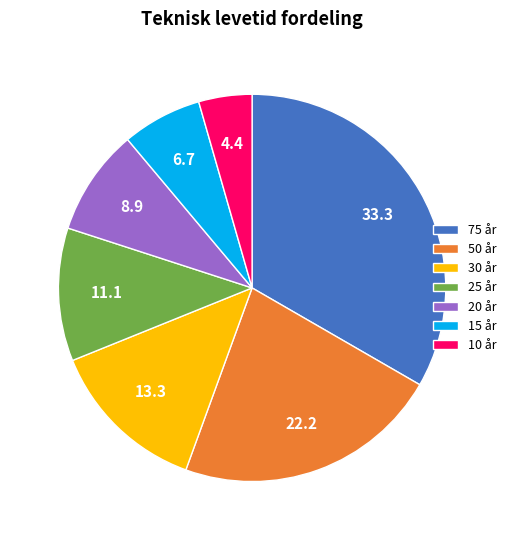

Combined, do 75 år and 10 år account for over 50%?

No